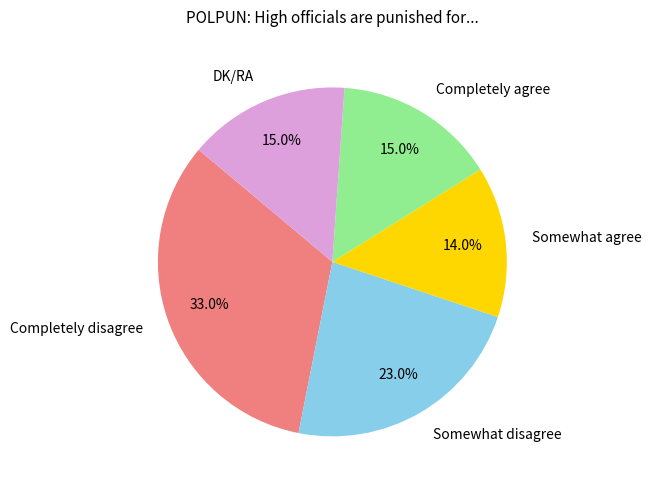

What is the largest slice in the pie chart?

Completely disagree